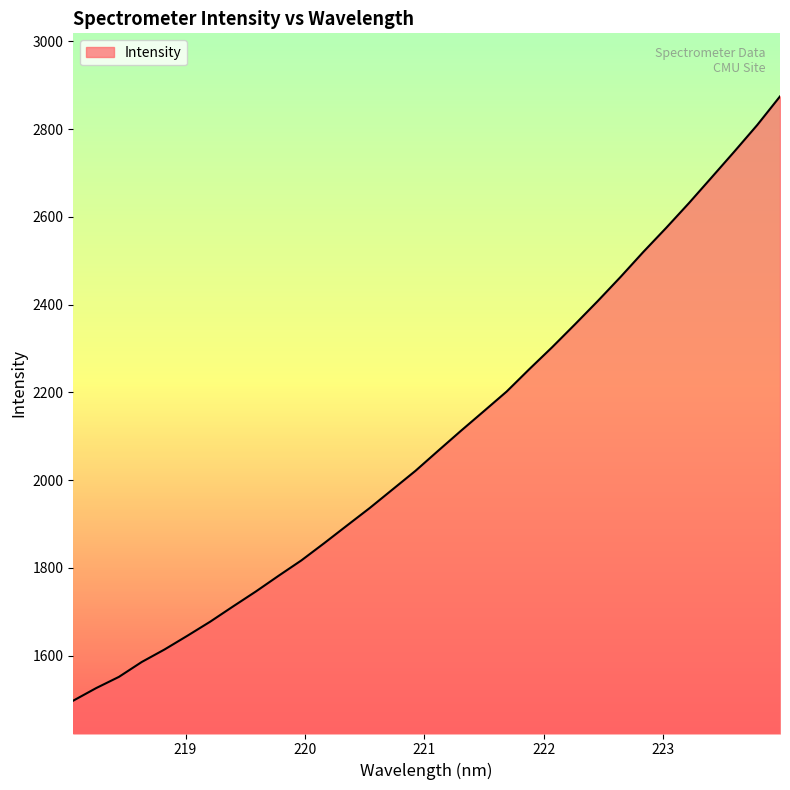

What is the minimum value shown in the chart?

1497.5